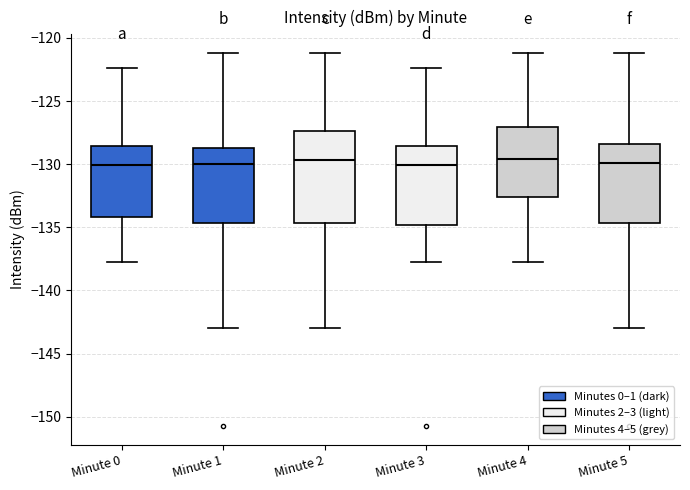

Which box is the tallest, from its lower edge to its upper edge?

Minute 2